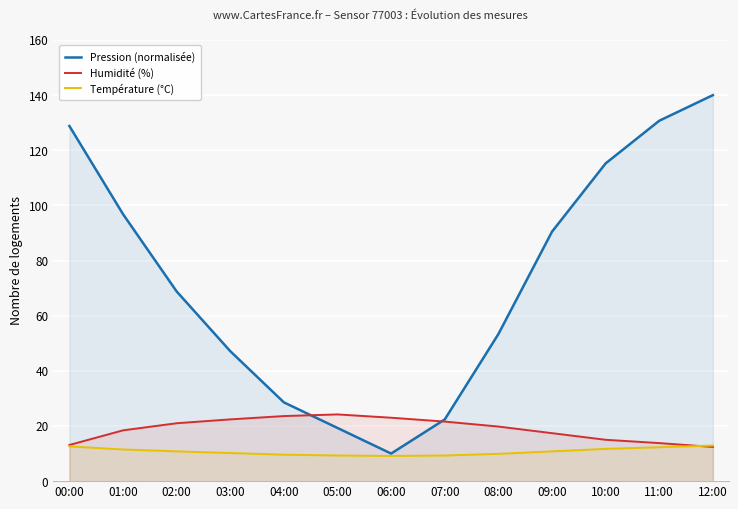

True or false: Pression (normalisée) and Température (°C) cross at least once.

False